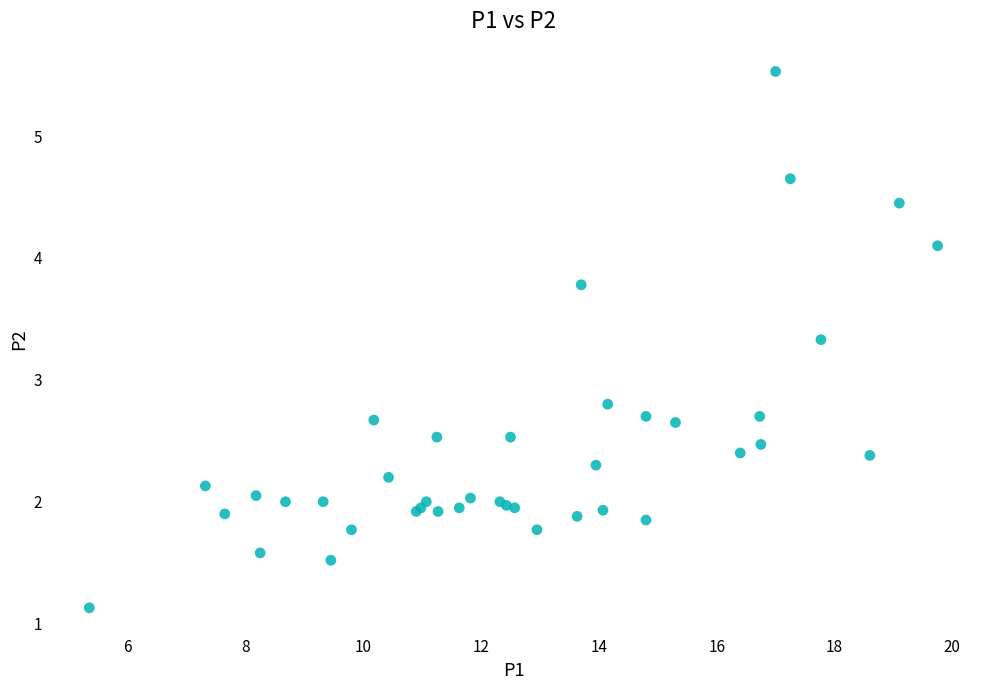

What Y value in the scatter plot is closest to 3?

2.8